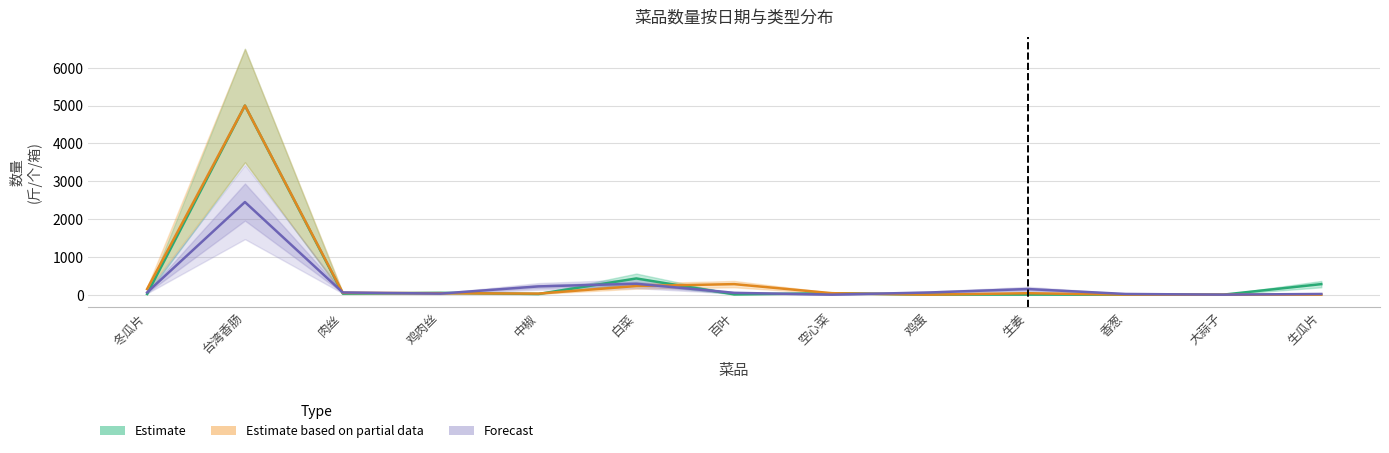

Where is the first local minimum for Estimate based on partial data?

中椒